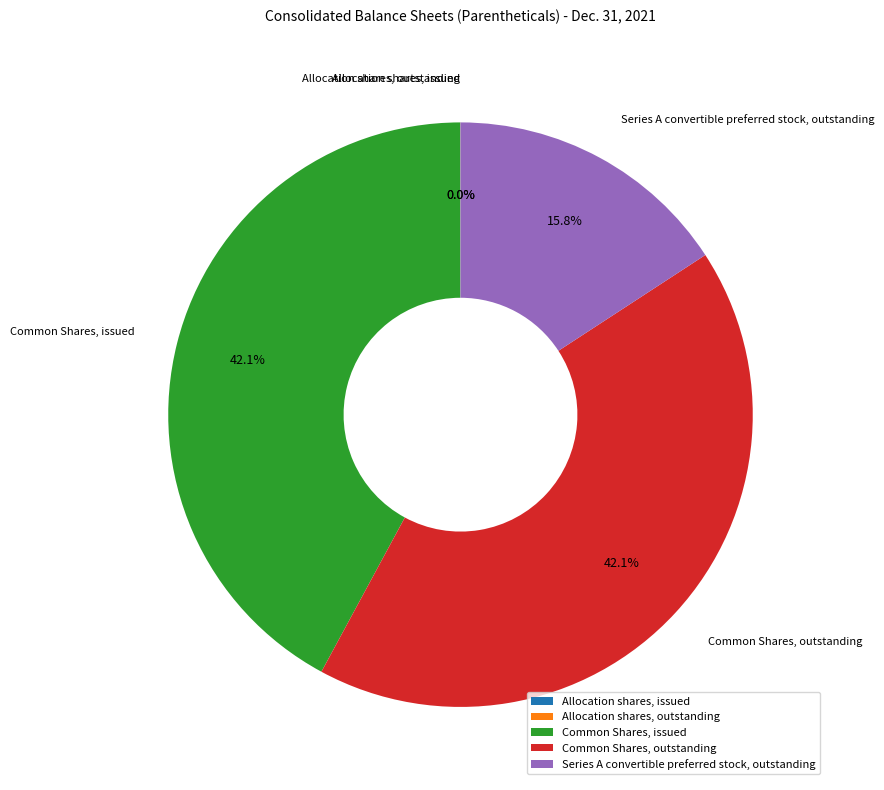

Does any single category account for the majority?

No